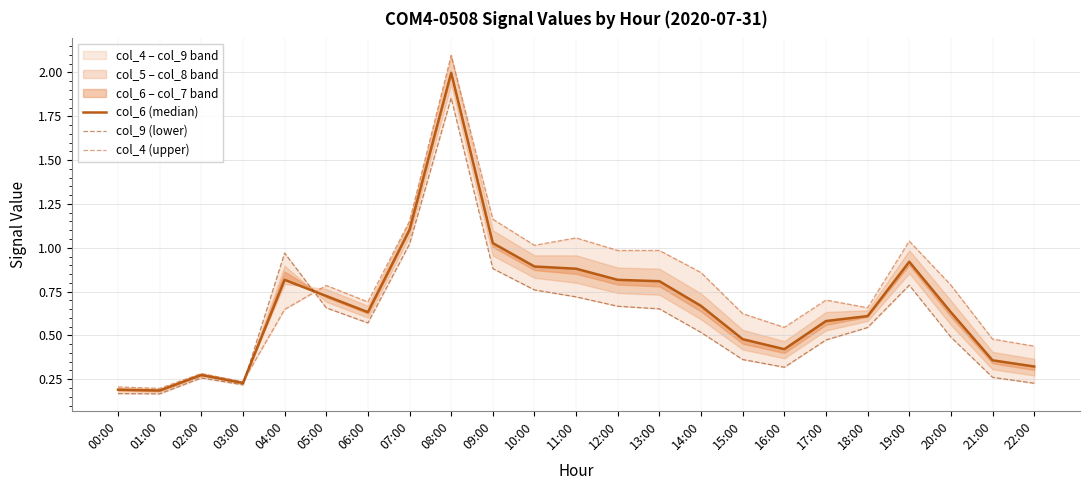

True or false: col_4 (upper) and col_6 (median) intersect in this chart.

True